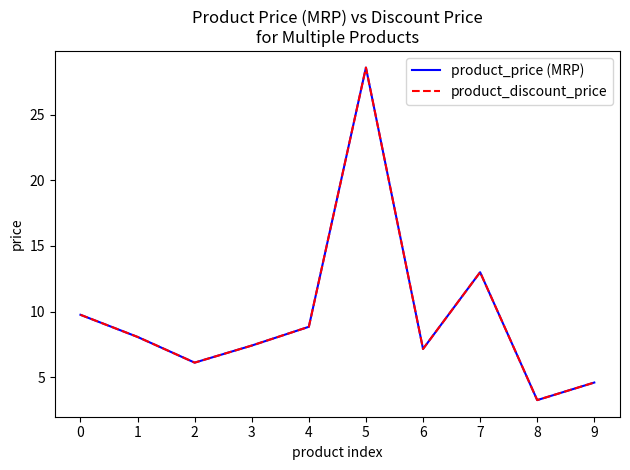

Does the chart have visible grid lines?

No